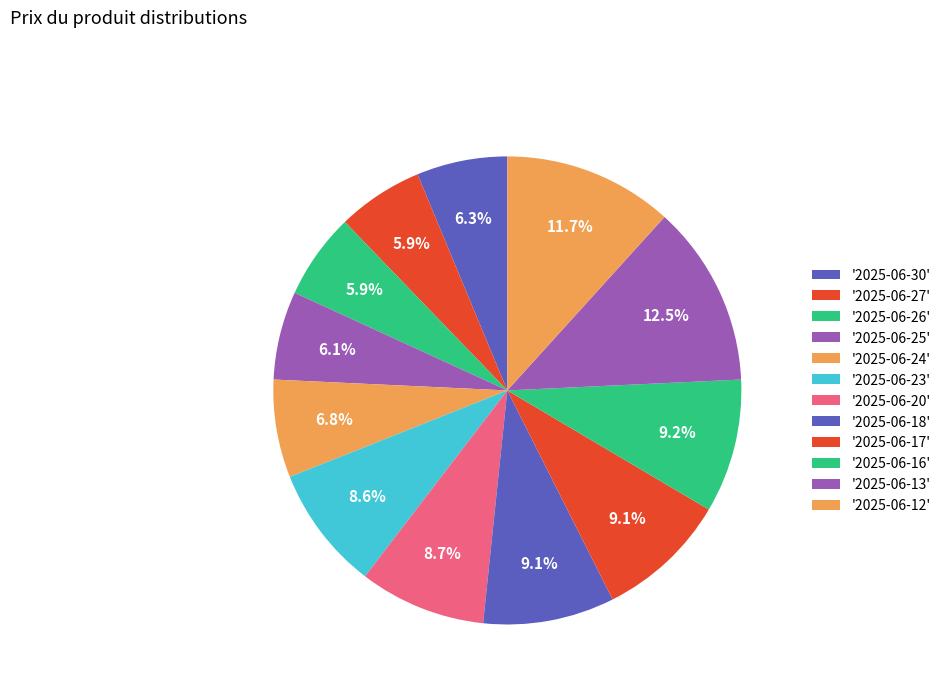

How many segments does this pie chart have?

12